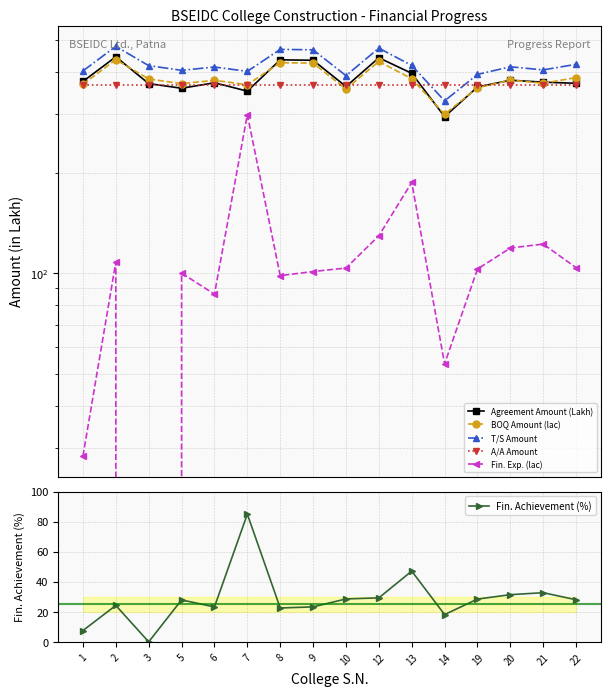

Which label corresponds to the largest value in the chart?

2